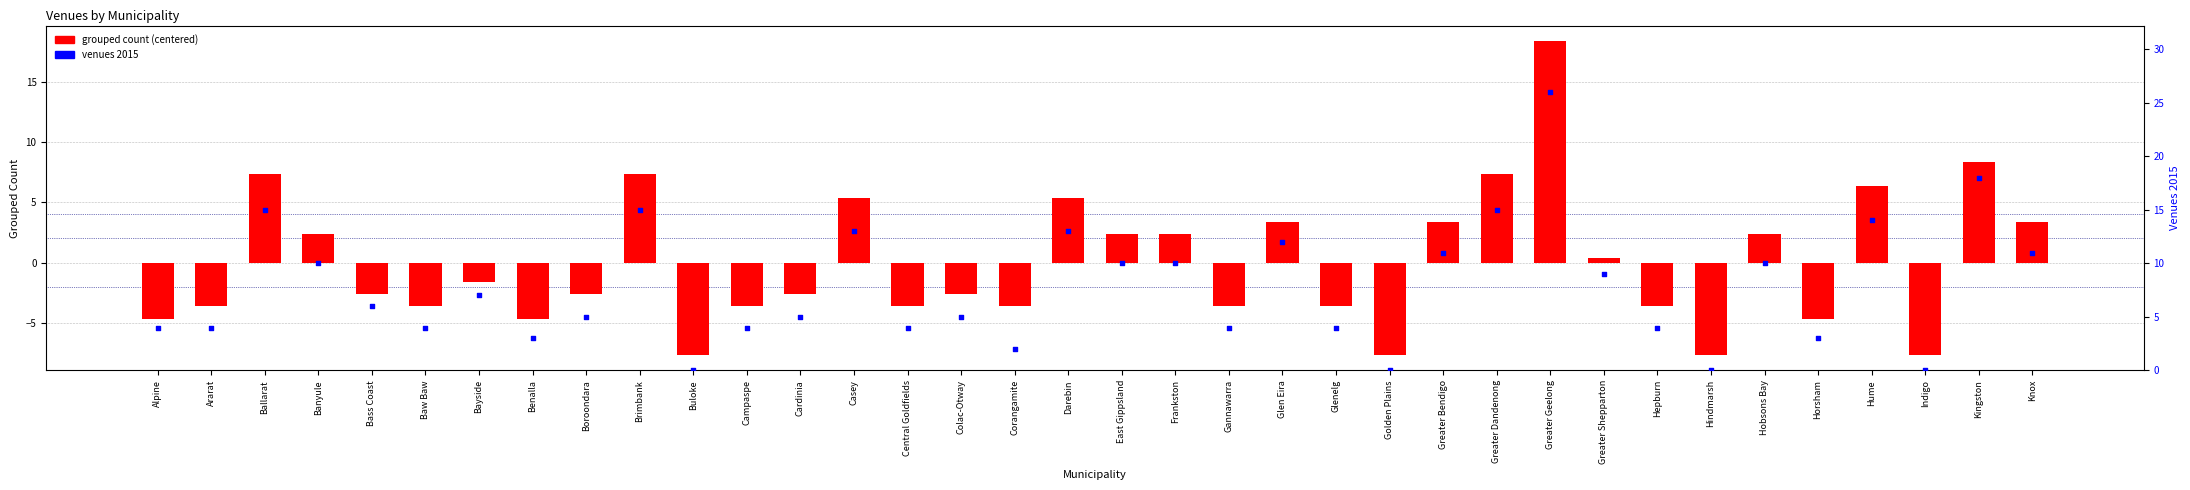

At how many categories does at least one series exceed 1?

32